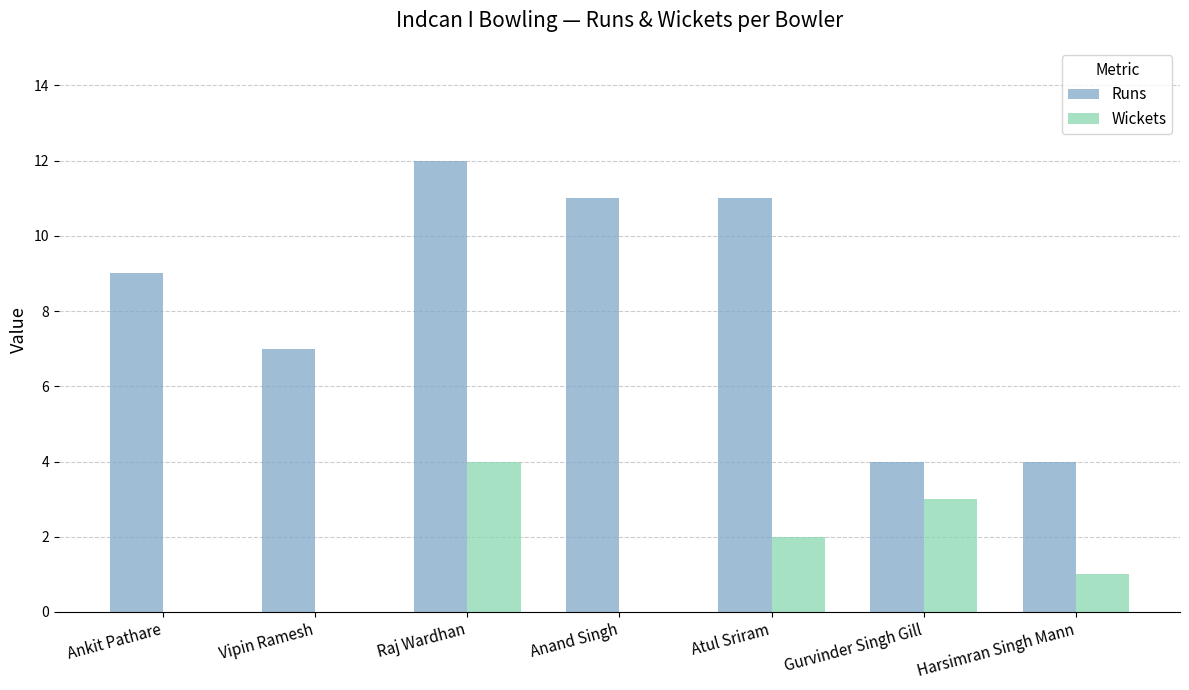

Which series has the largest total across all categories?

Runs